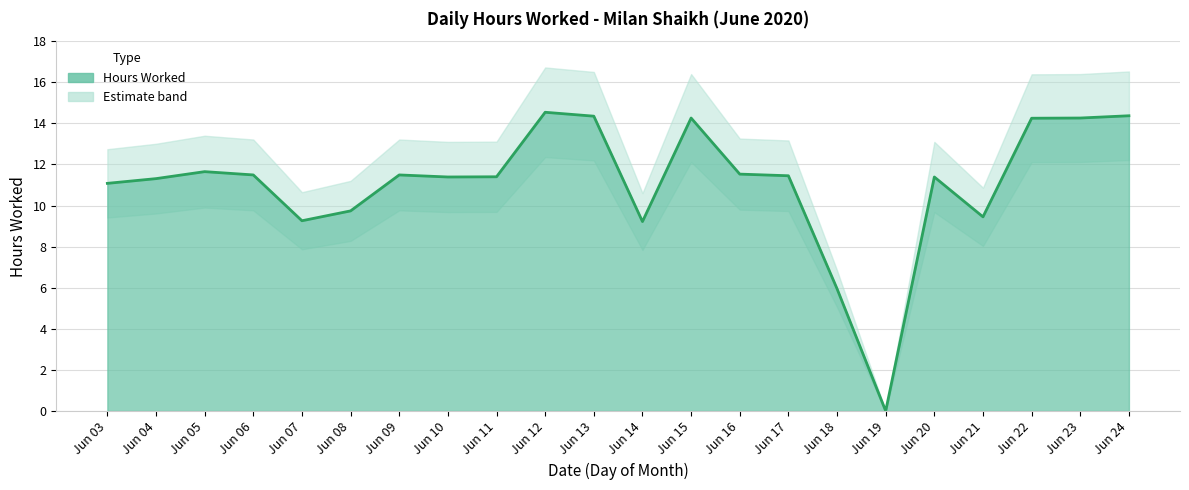

How many values are above zero?

21